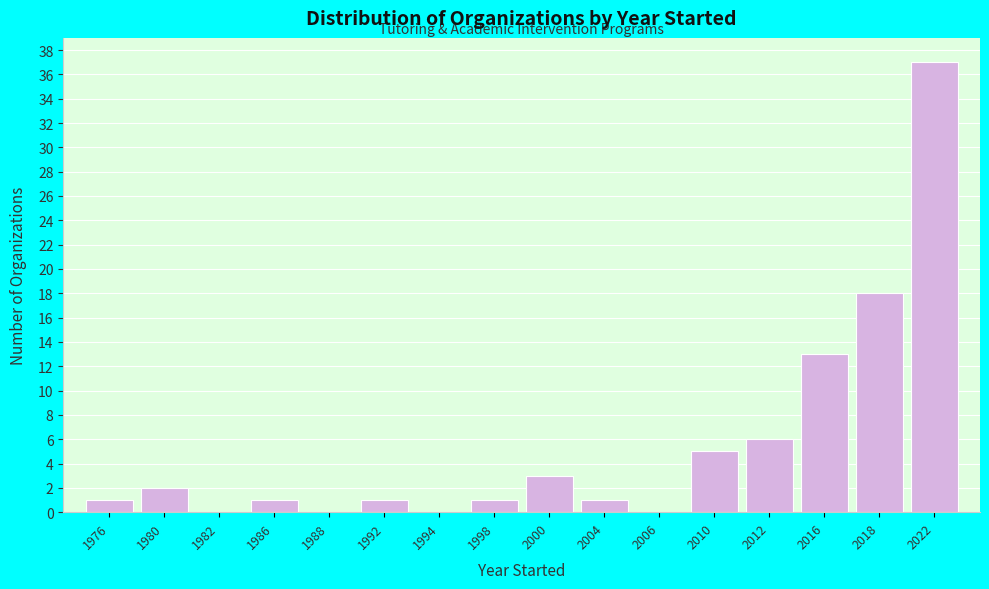

Reading left to right, transcribe this chart: for each bar, give the range it covers on the x-axis and its height. The values are not printed on the chart, so give them approximately, as read against the axis.

1975 to 1978: 1
1978 to 1981: 2
1981 to 1984: 0
1984 to 1987: 1
1987 to 1990: 0
1990 to 1993: 1
1993 to 1996: 0
1996 to 1999: 1
1999 to 2002: 3
2002 to 2005: 1
2005 to 2008: 0
2008 to 2011: 5
2011 to 2014: 6
2014 to 2017: 13
2017 to 2020: 18
2020 to 2023: 37